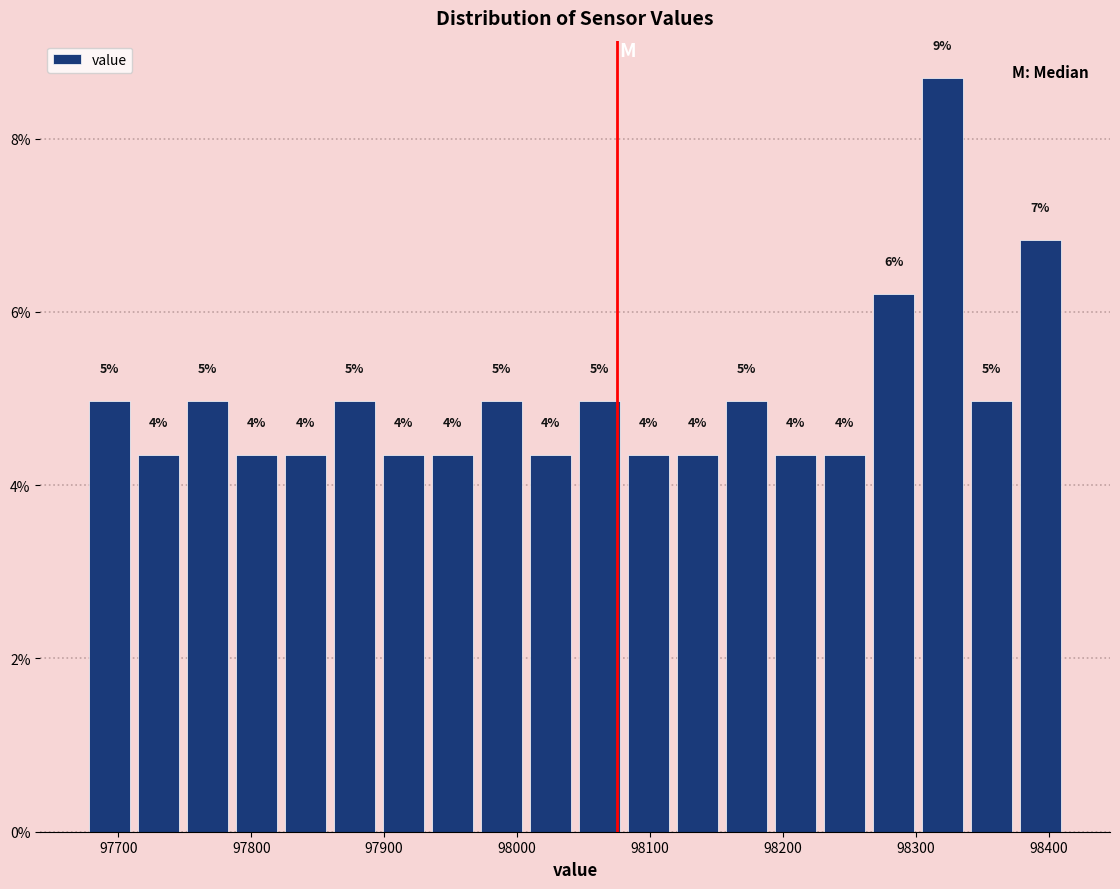

Read against the x-axis, roughly where is the centre of the tallest bar?

98320